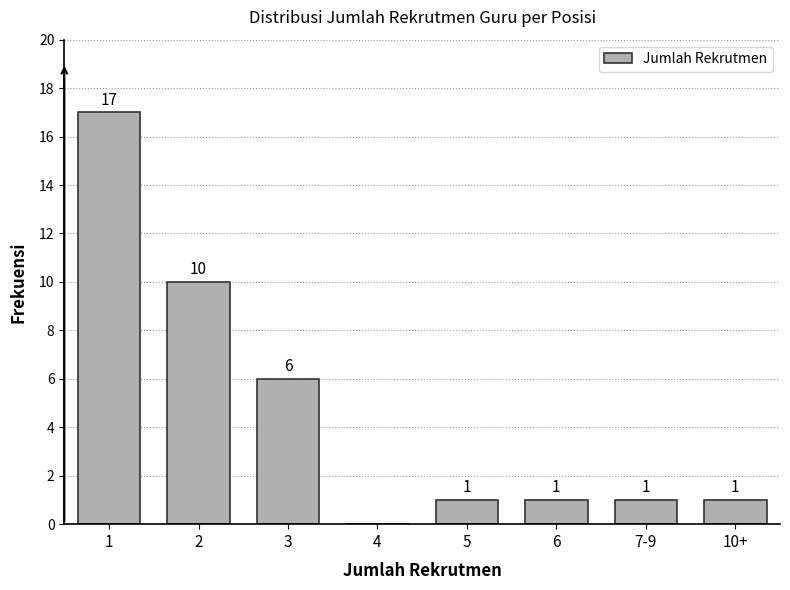

Reading left to right, extract all data points from this chart.

1=17	2=10	3=6	4=0	5=1	6=1	7-9=1	10+=1